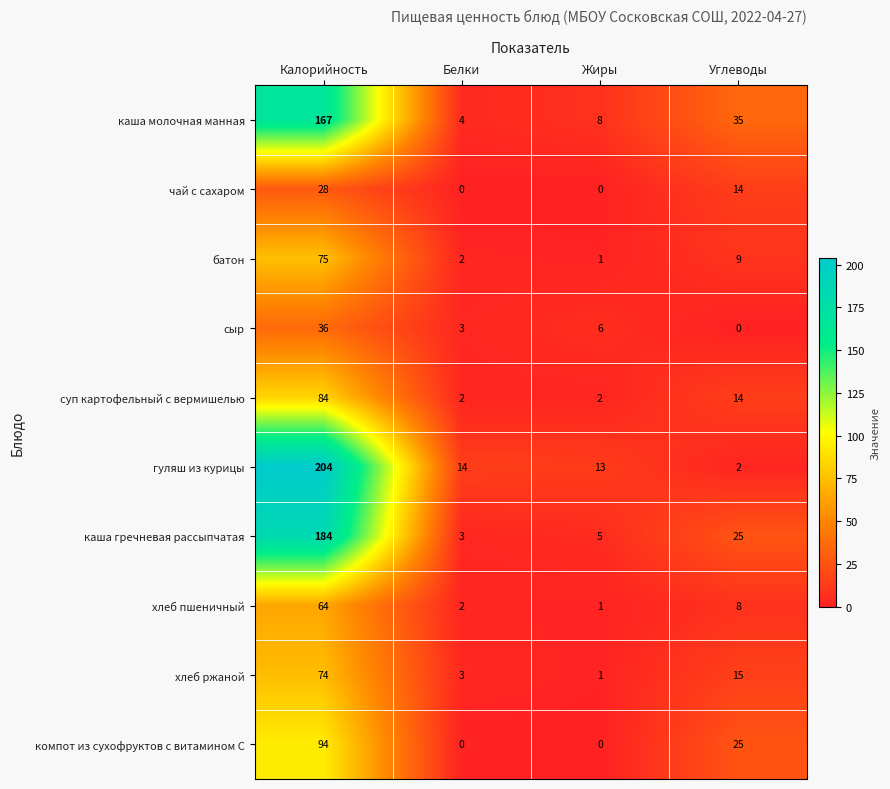

What is the total value across all series at Жиры?

37